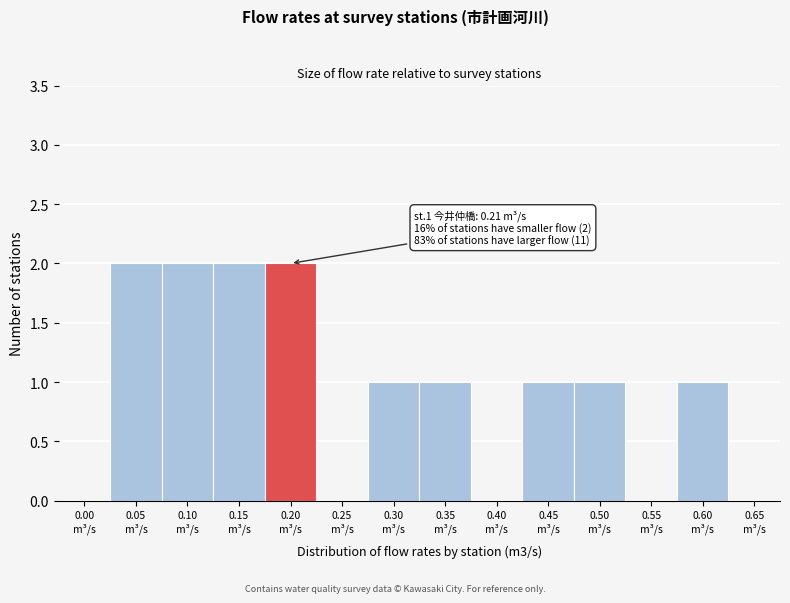

What is the sum of all values?

13